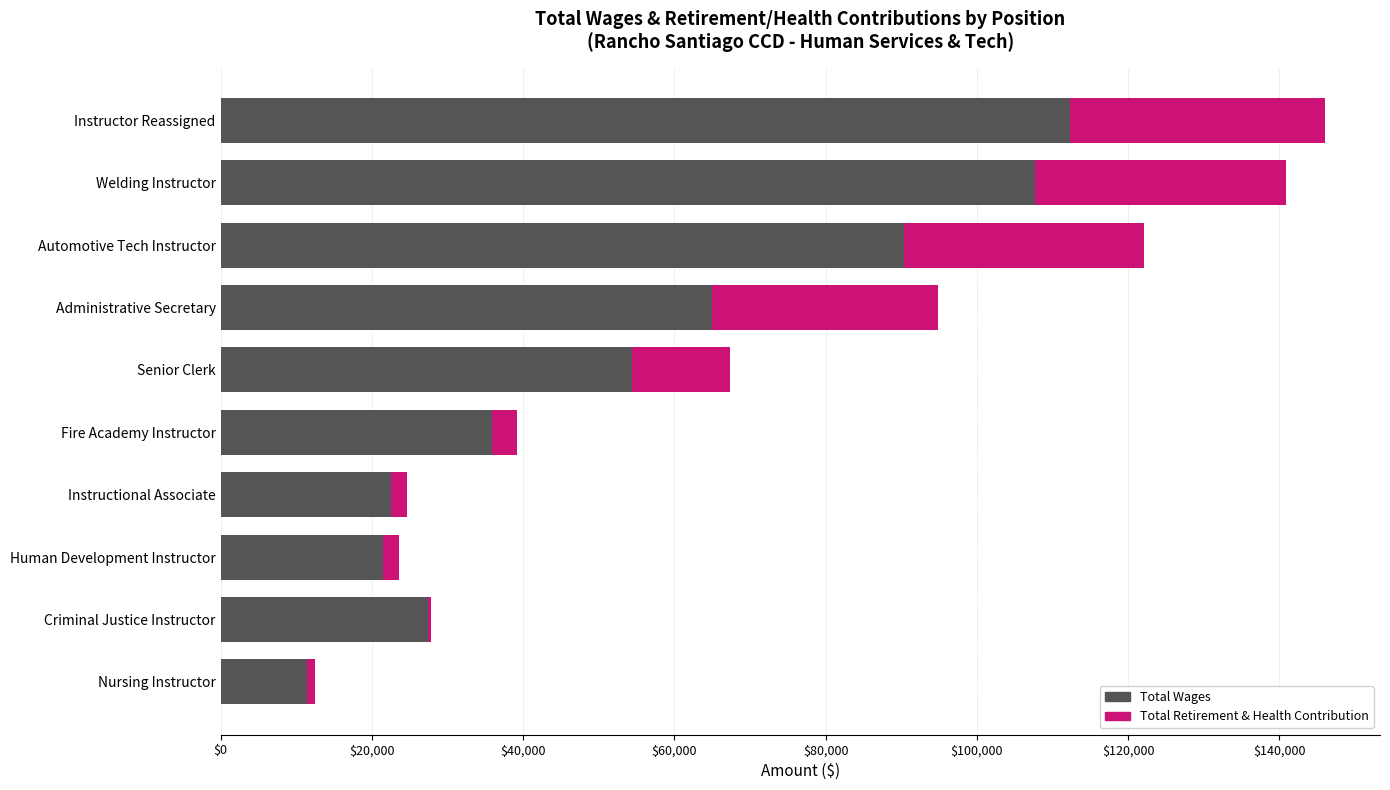

What is the sum of the Total Wages values at Fire Academy Instructor and Welding Instructor?

143511